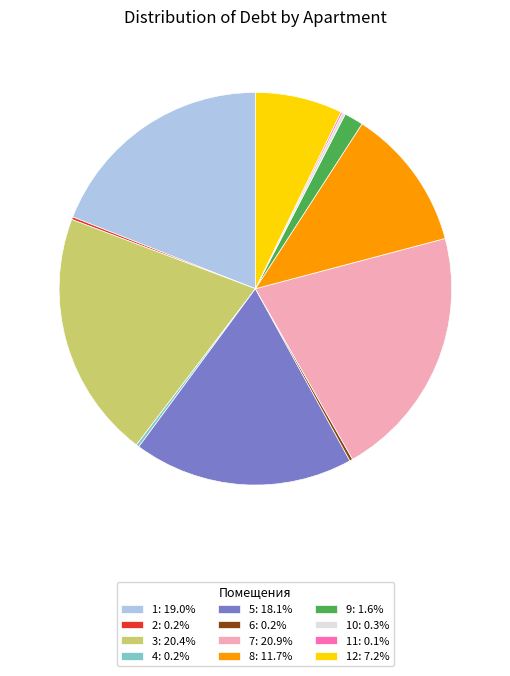

Is there any slice that represents more than half of the pie?

No